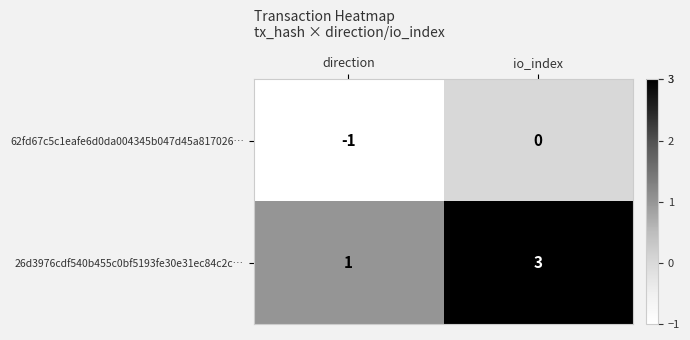

Reading left to right, what are all the values shown in this chart?

62fd67c5c1eafe6d0da004345b047d45a817026…: -1	0
26d3976cdf540b455c0bf5193fe30e31ec84c2c…: 1	3